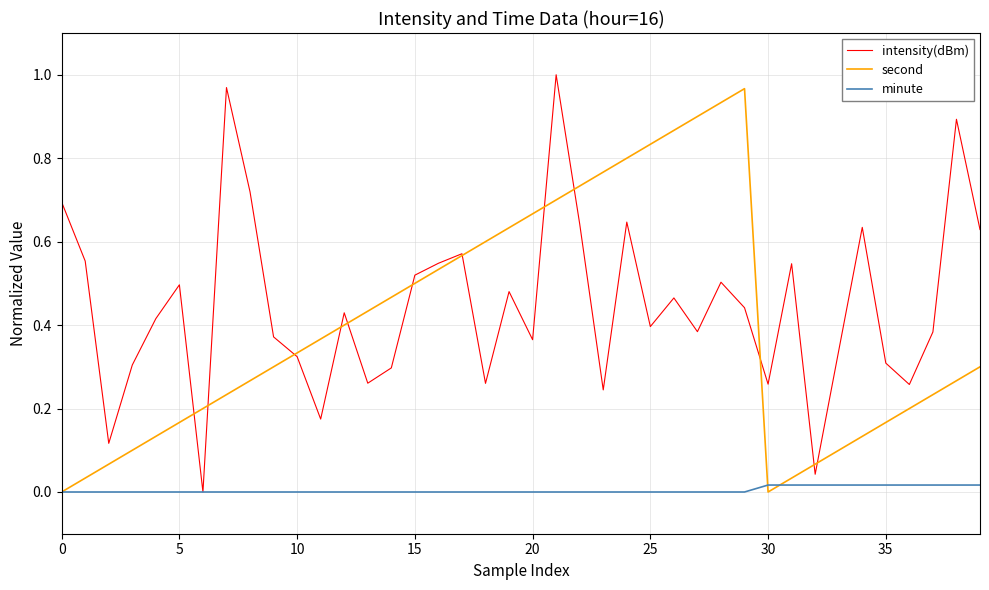

Which series has the largest range (max minus min)?

intensity(dBm)